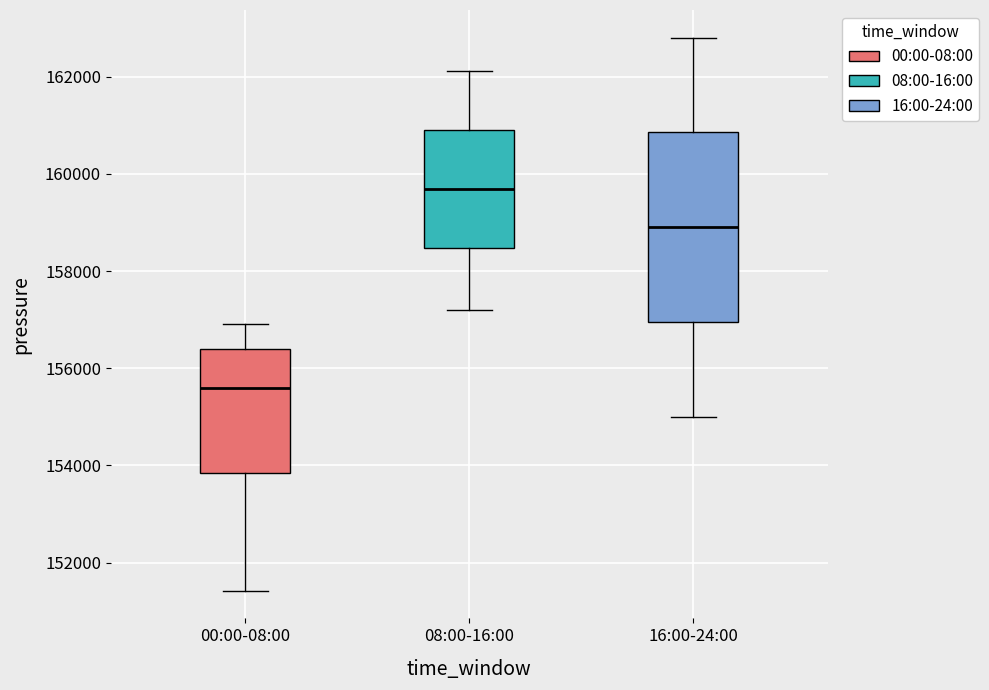

Where is the lower edge of the box for 08:00-16:00 on the y-axis? The values are not printed on the chart, so give them approximately, as read against the axis.

158400